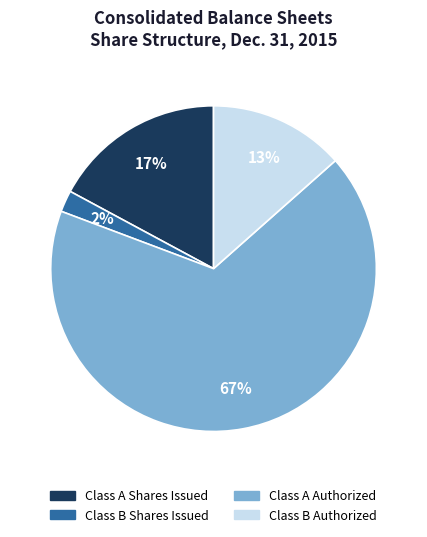

Rank the categories by value from lowest to highest.

Class B Shares Issued, Class B Authorized, Class A Shares Issued, Class A Authorized